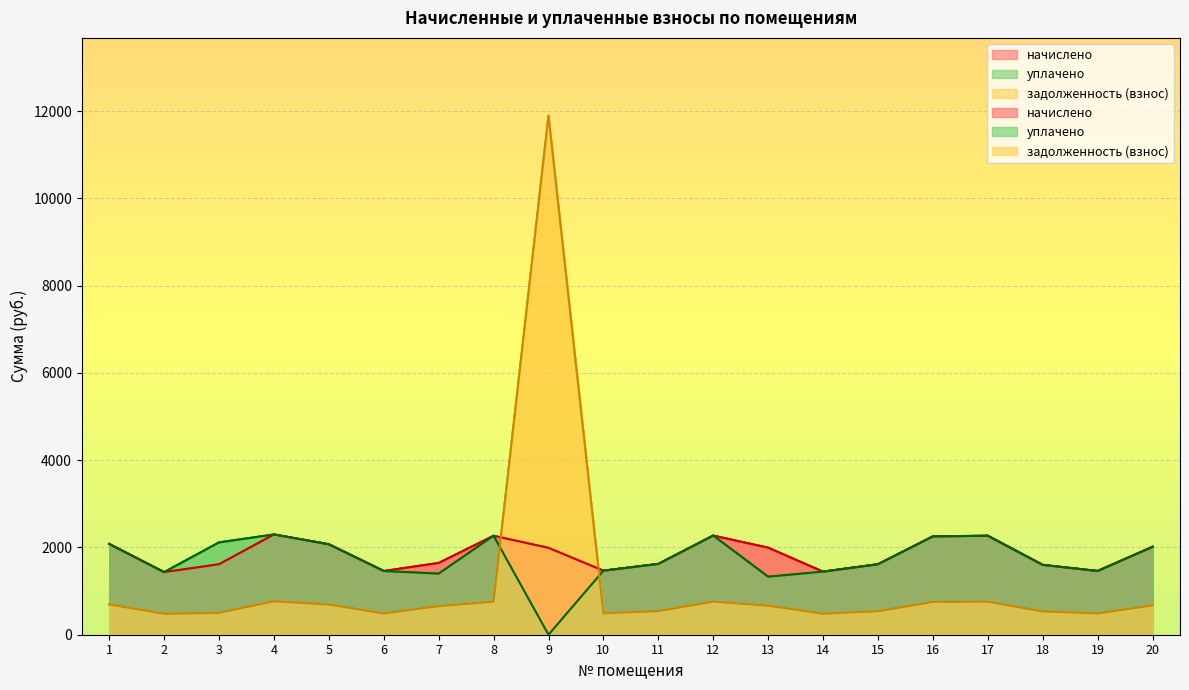

What is the difference between the highest and lowest values at 11?

1081.5